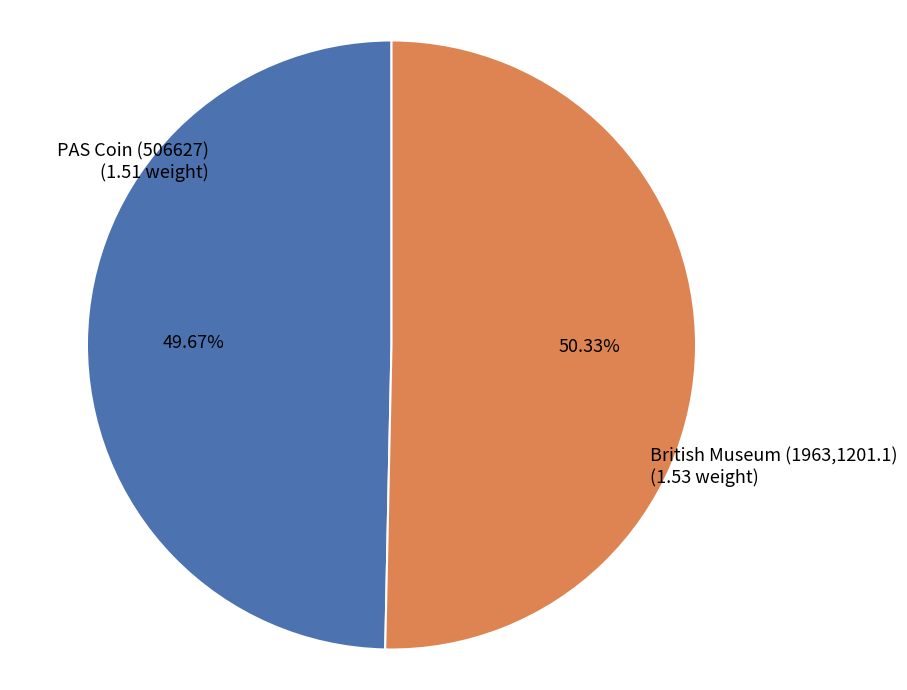

Is there a majority slice in this chart?

Yes